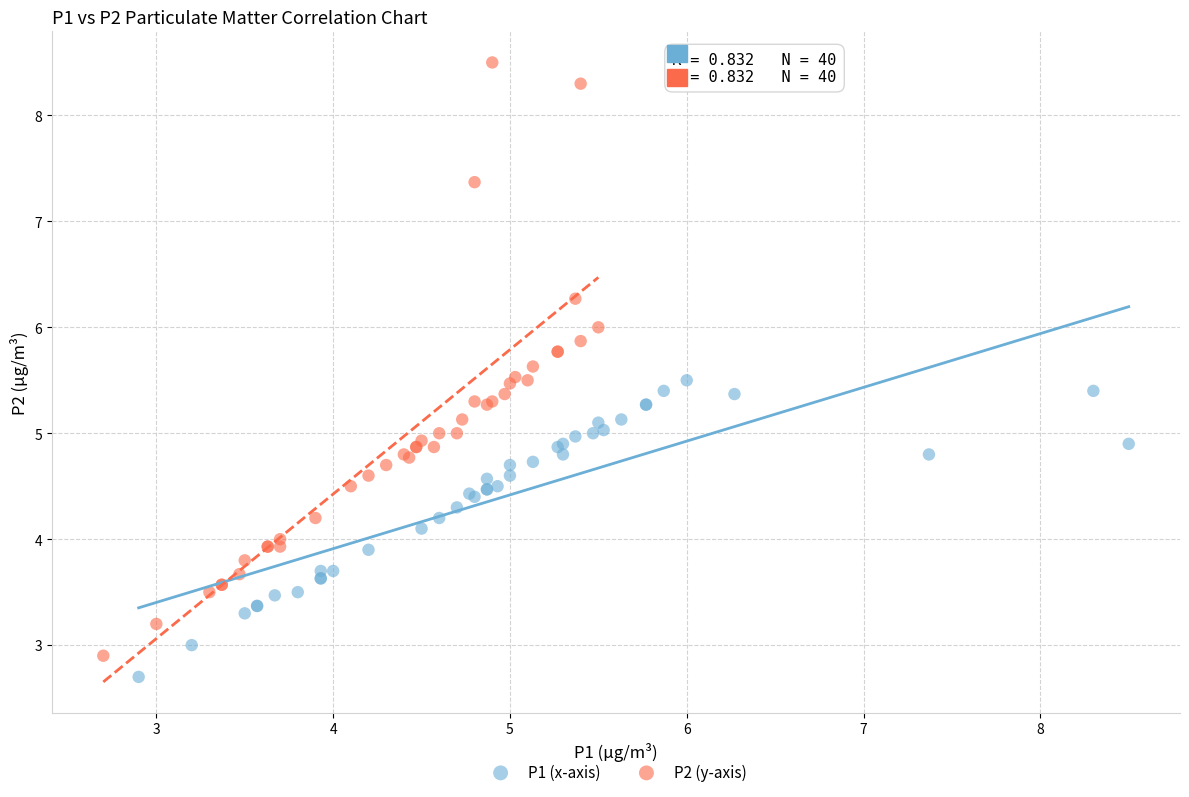

Which series reaches the minimum Y coordinate?

P1 (x-axis)